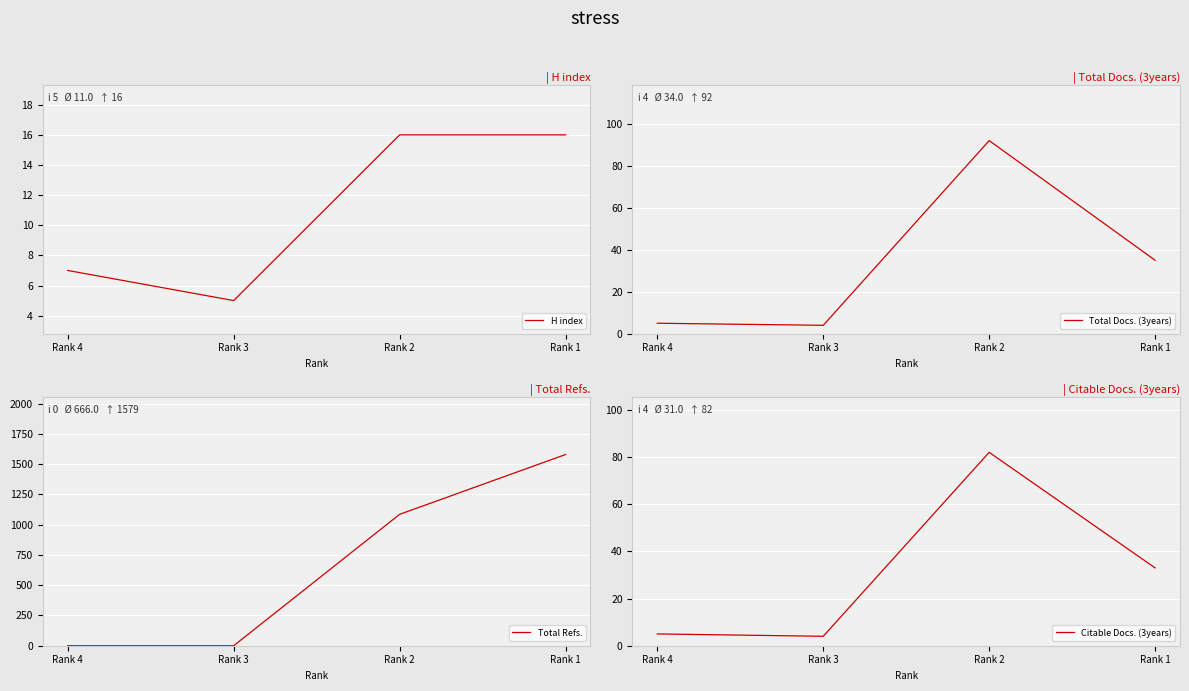

Which series changed the most between Rank 3 and Rank 1?

Total Refs.